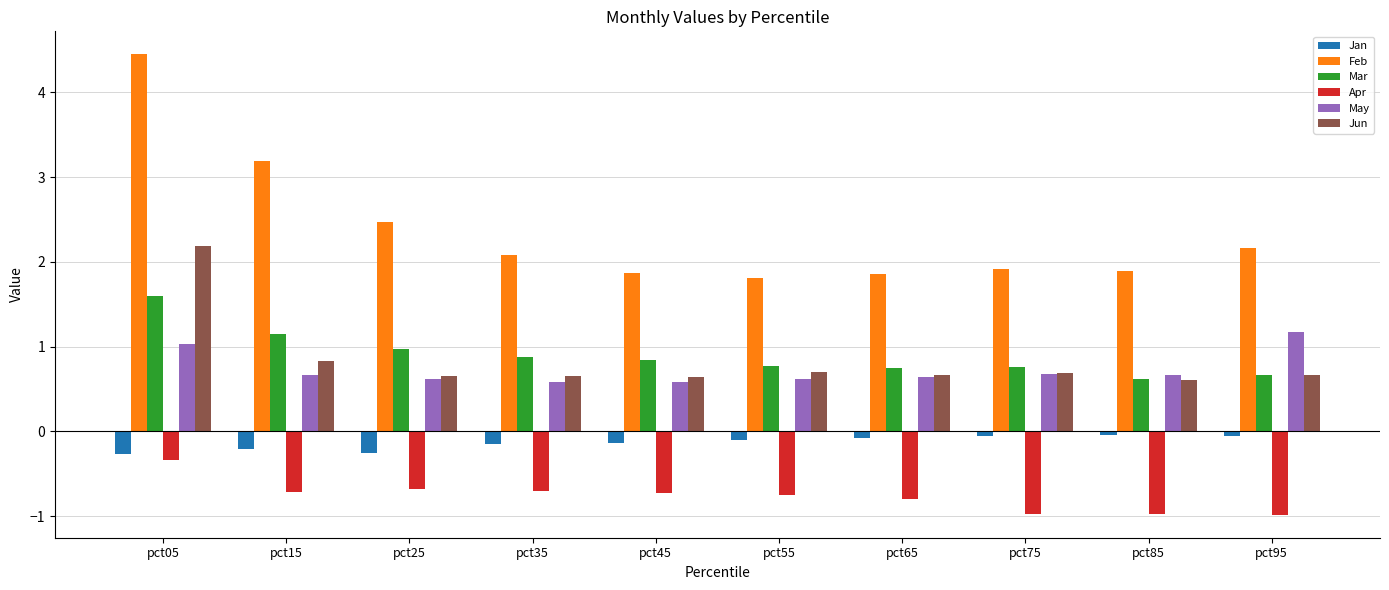

At which category is the sum across all series the highest?

pct05